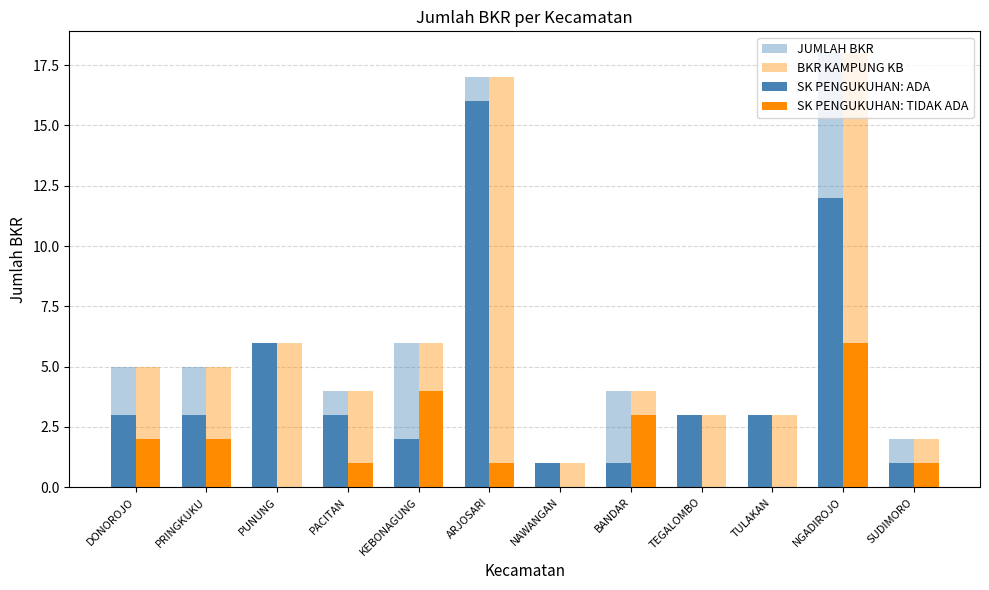

Does the chart contain stacked bars?

No